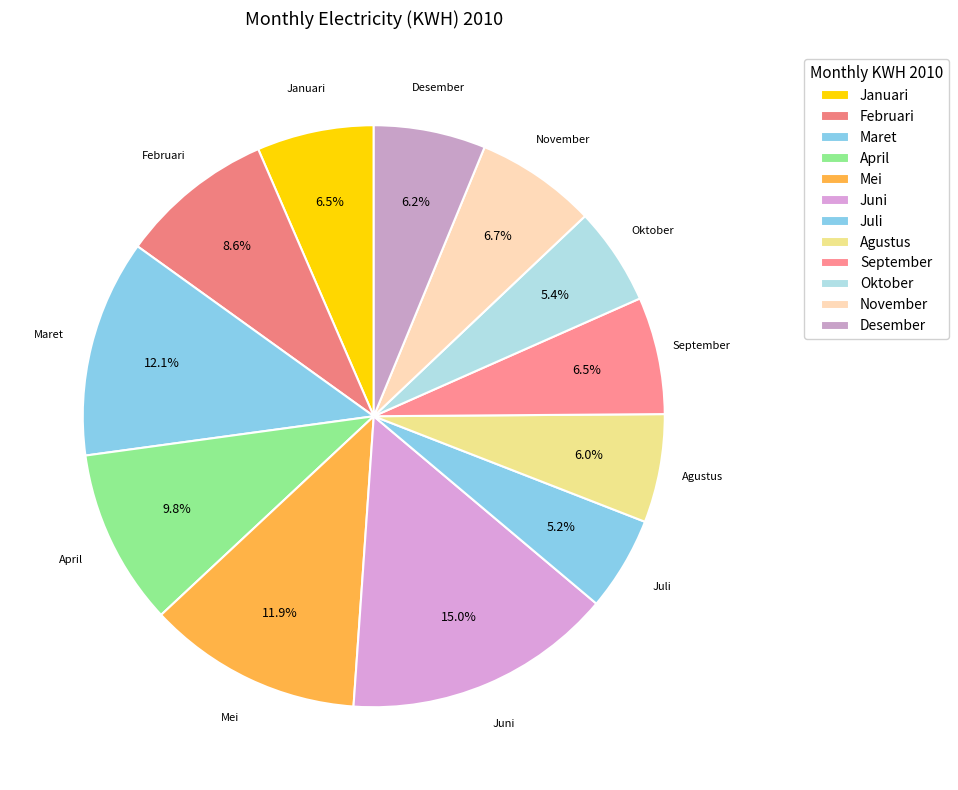

Is the sum of Juni and April greater than half?

No